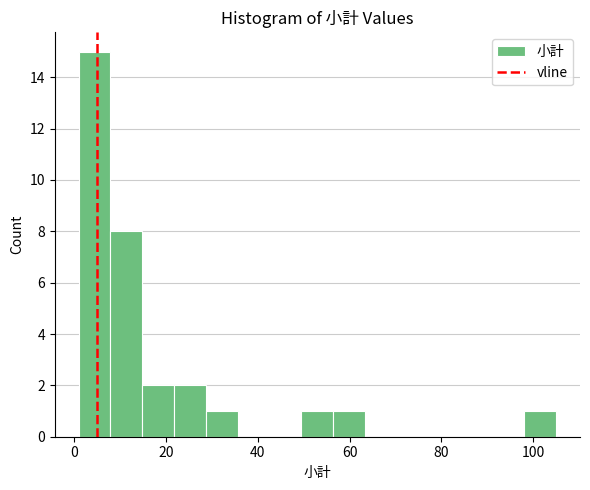

Around what value on the x-axis is the tallest bar? Give the approximate position of its centre, as read against the axis.

4